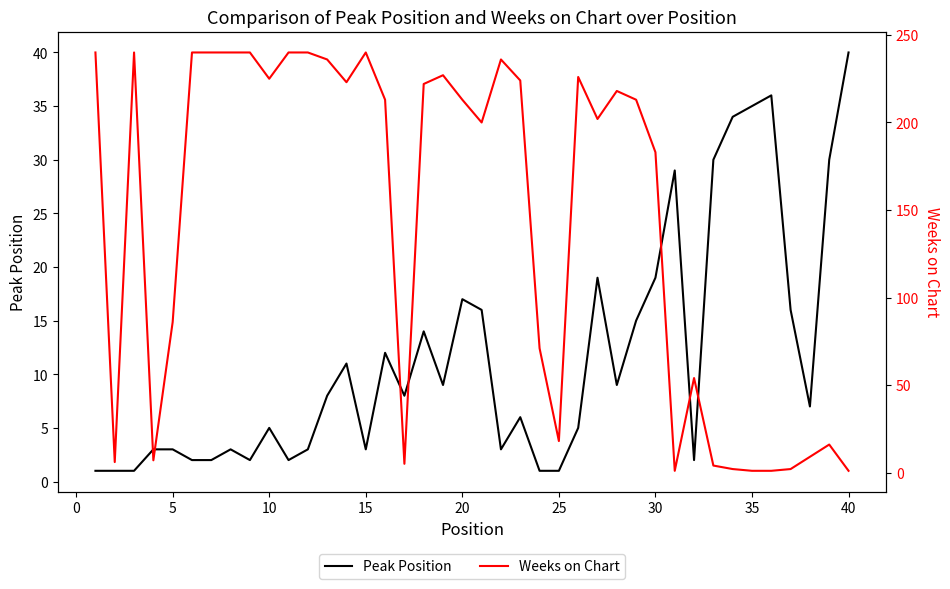

At which label does Peak Position reach its peak?

40